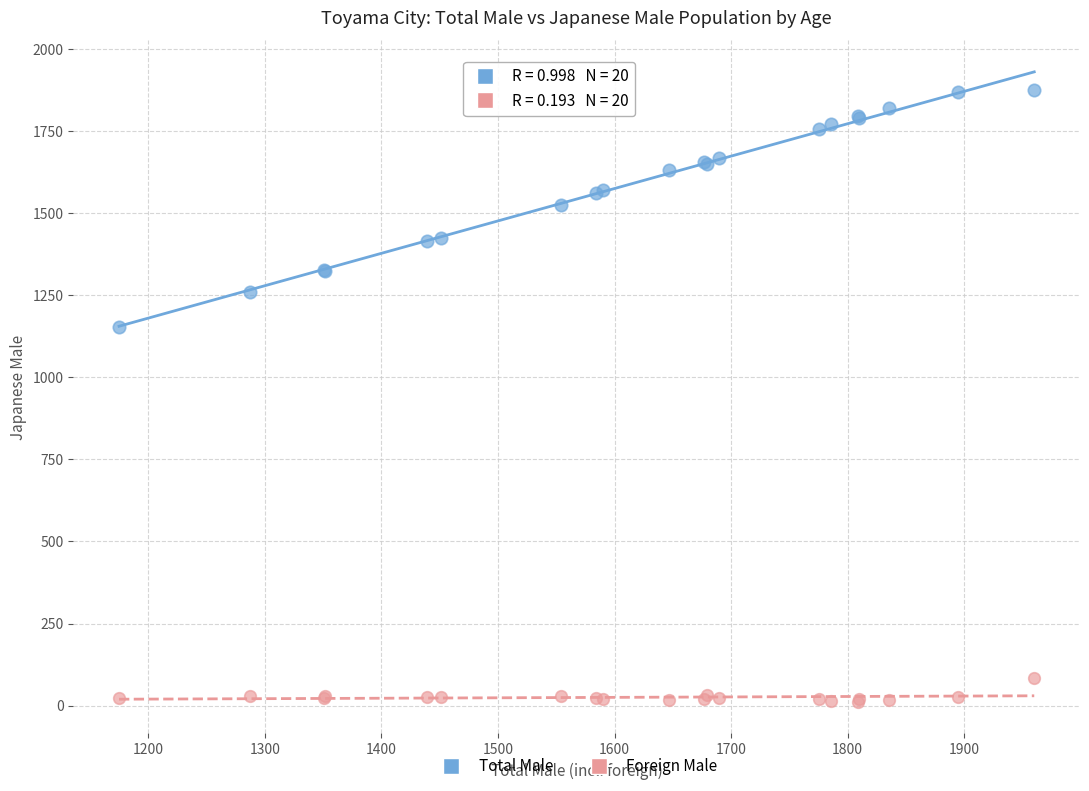

Across all series, what Y value is closest to 943?

1152